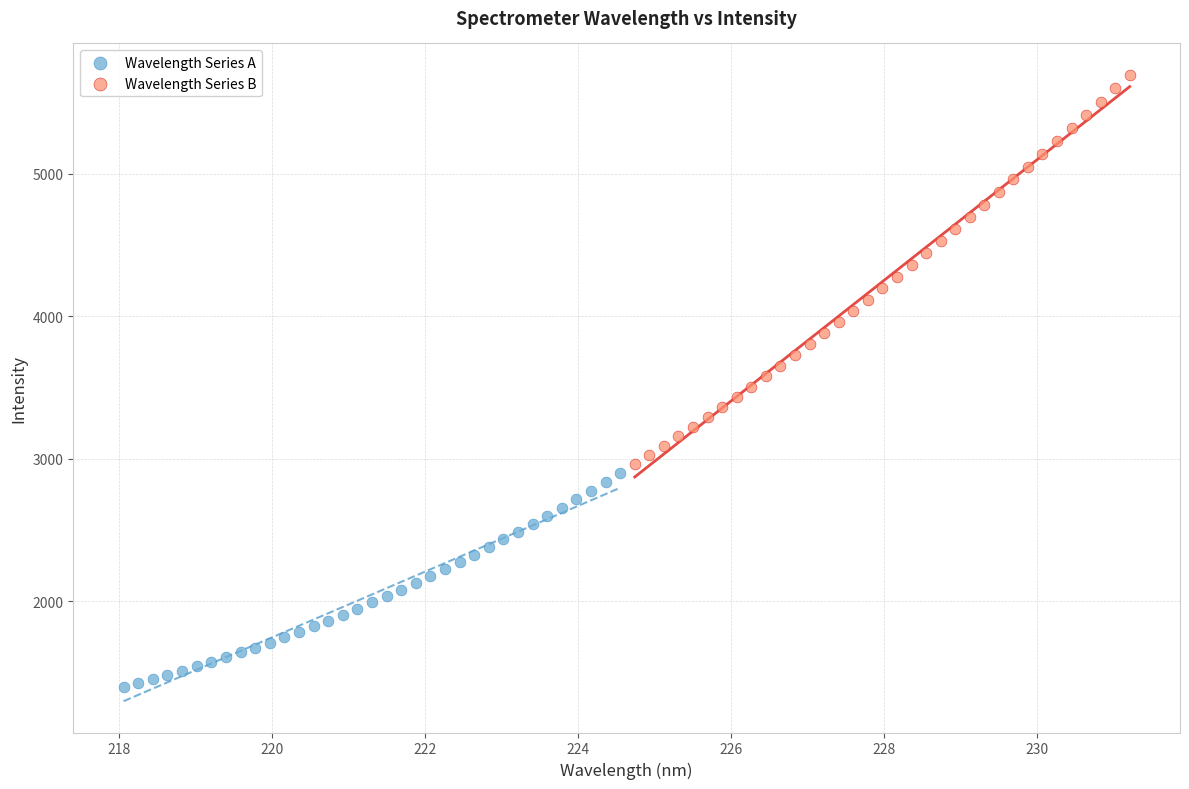

Which series contains the highest Y value?

Wavelength Series B